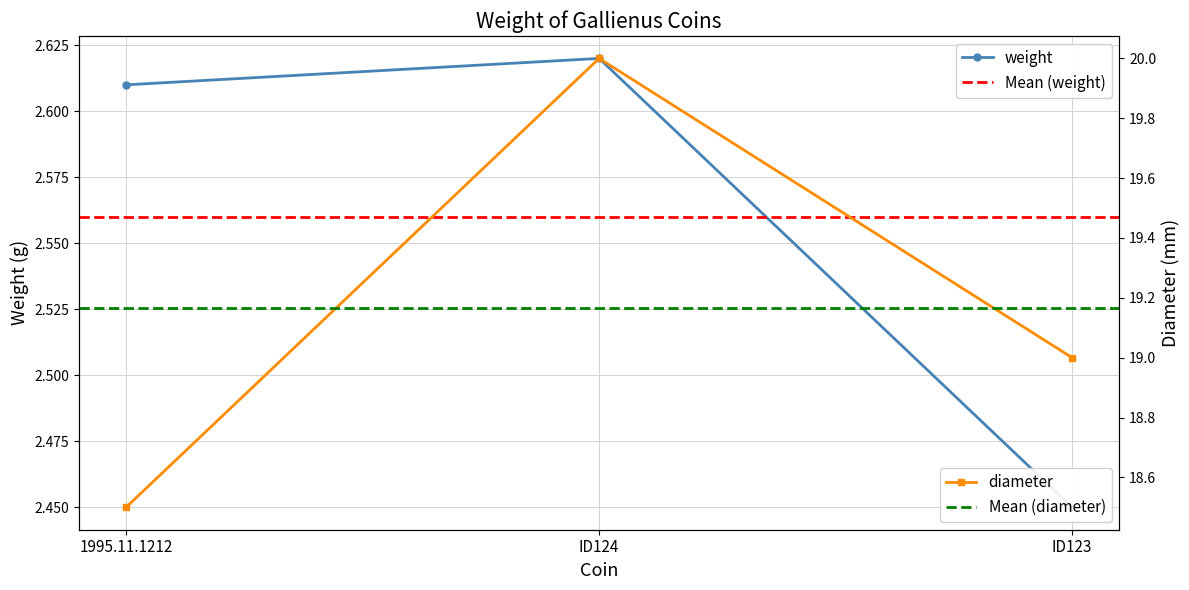

List the labels in order of weight value, smallest first.

ID123, 1995.11.1212, ID124